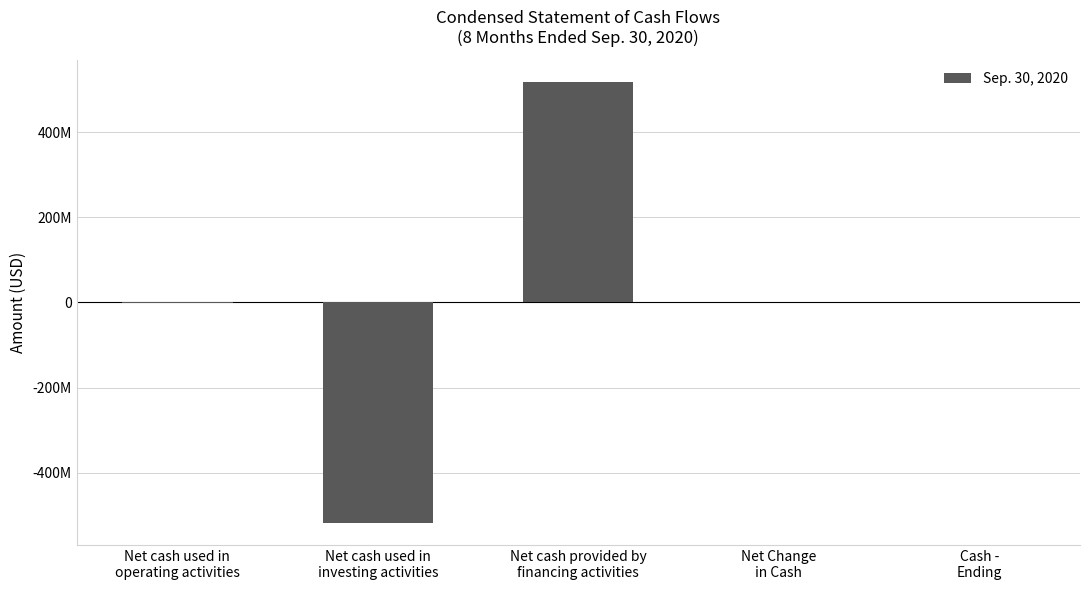

At which label does the data first exceed 889633?

Net cash provided by
financing activities